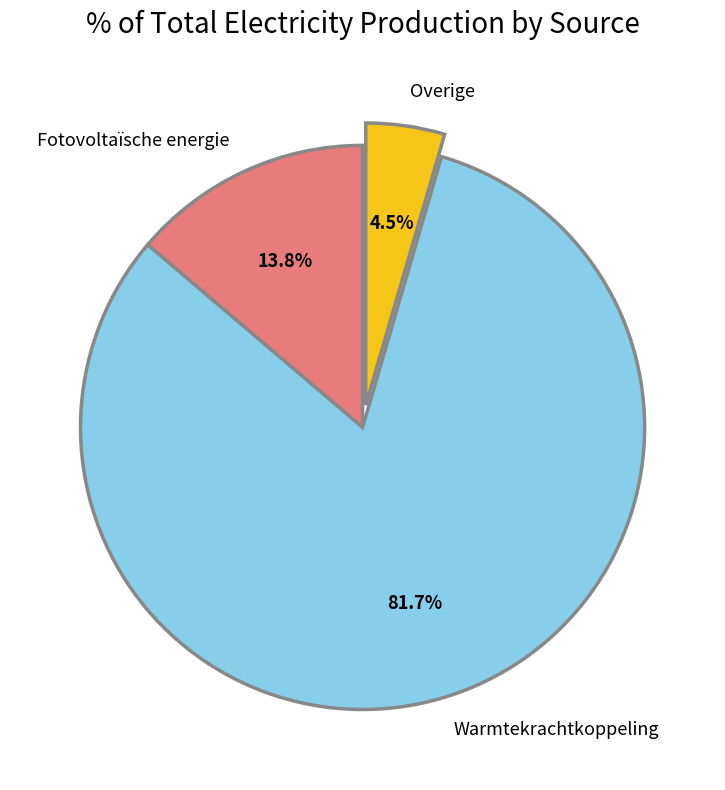

To the nearest percent, what is the difference between the largest and smallest slice percentages?

77%